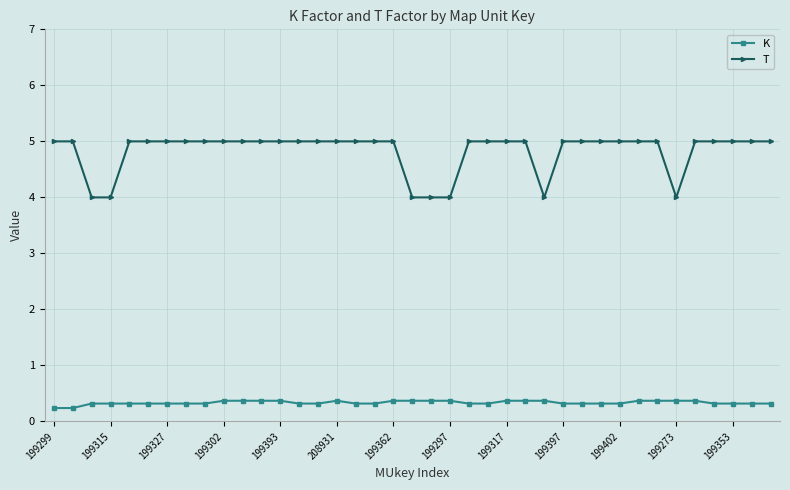

How many lines are shown in the chart?

2